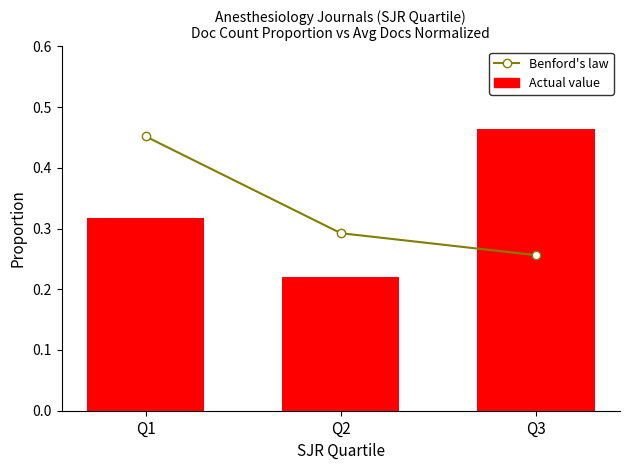

What is the spread (max minus min) of values at Q1?

0.1